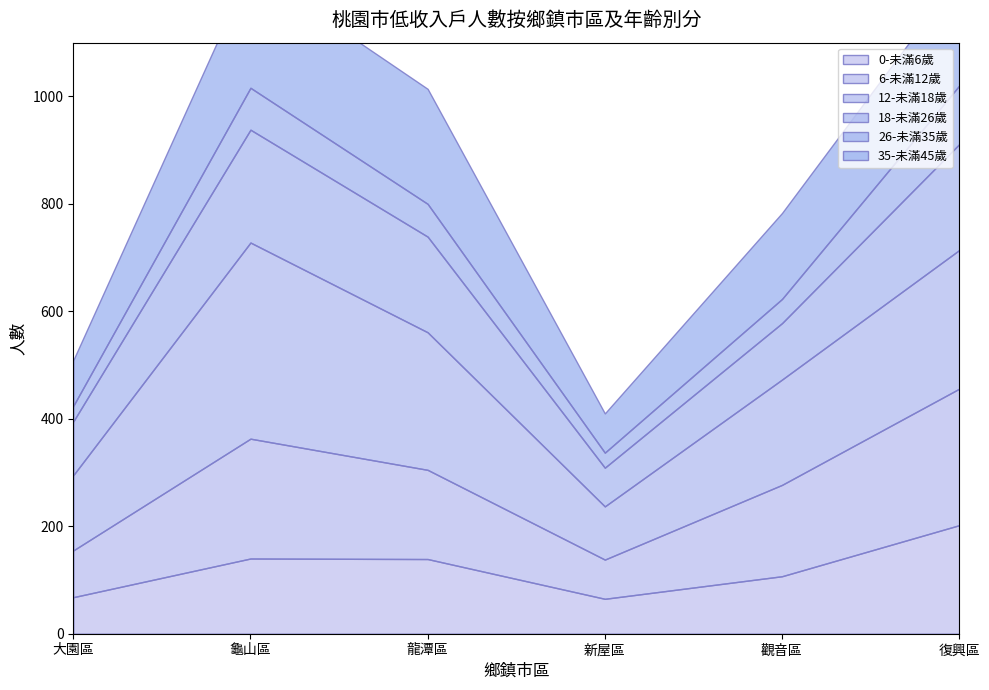

What value does the 26-未滿35歲 series have at 龜山區, to the nearest 10?

80